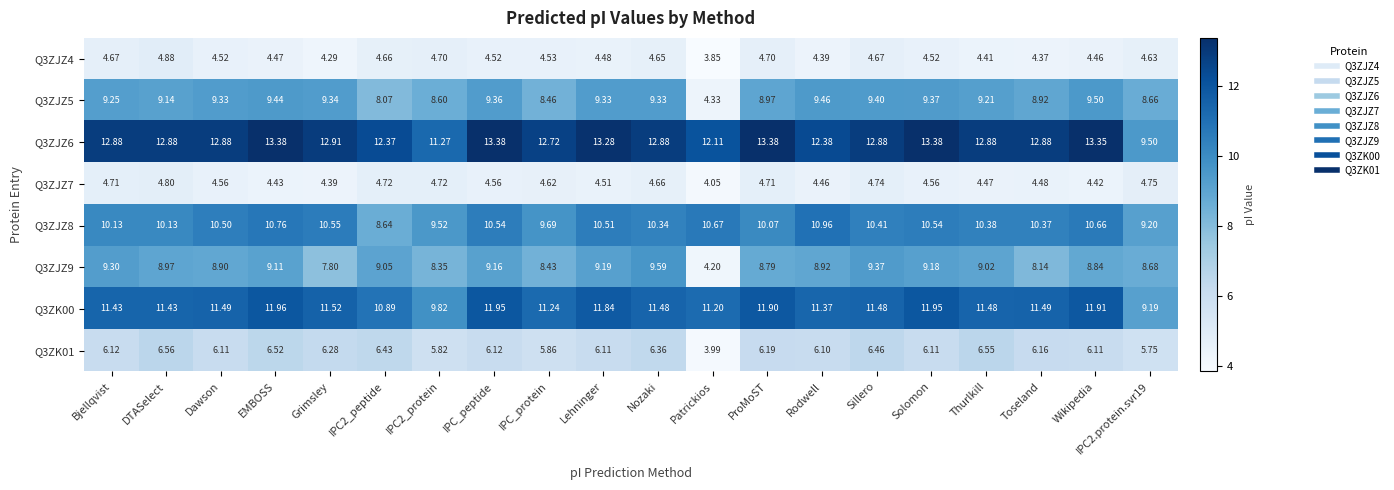

Where does the Q3ZK01 series first go above 6?

Bjellqvist